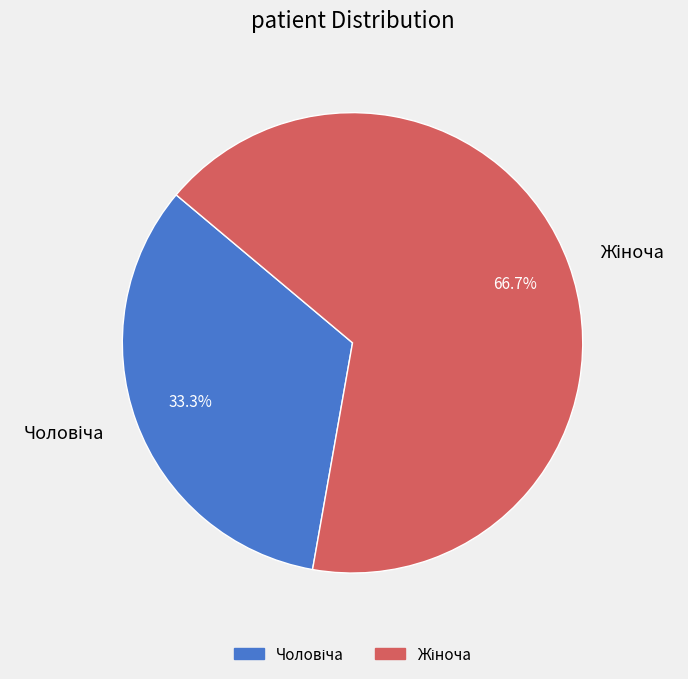

Is there any slice that represents more than half of the pie?

Yes